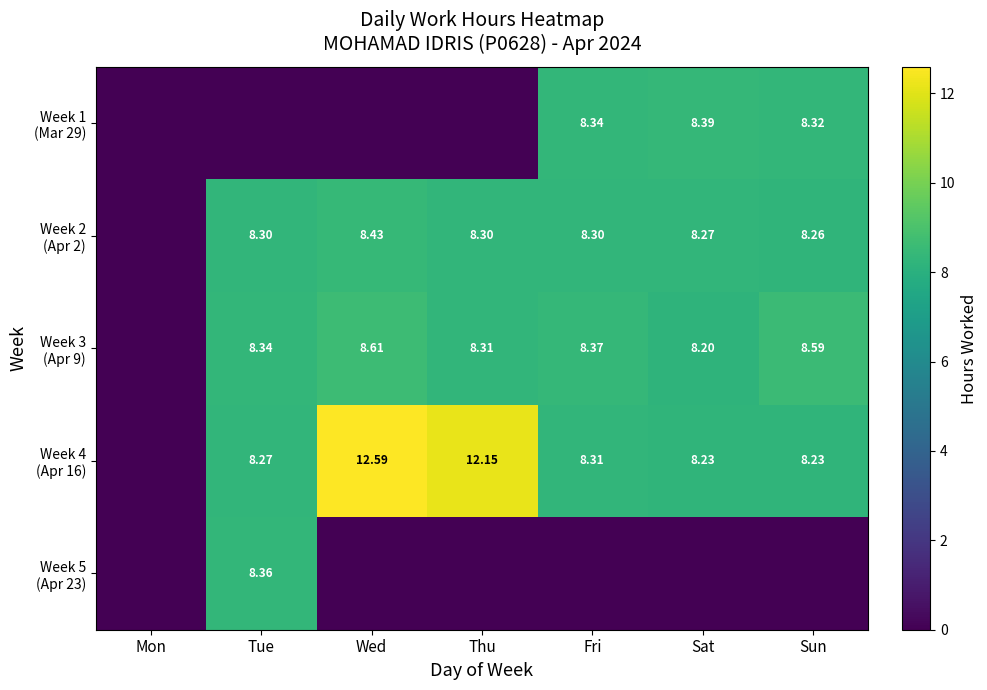

What is the highest value of the Week 2 (Apr 2) series?

8.4